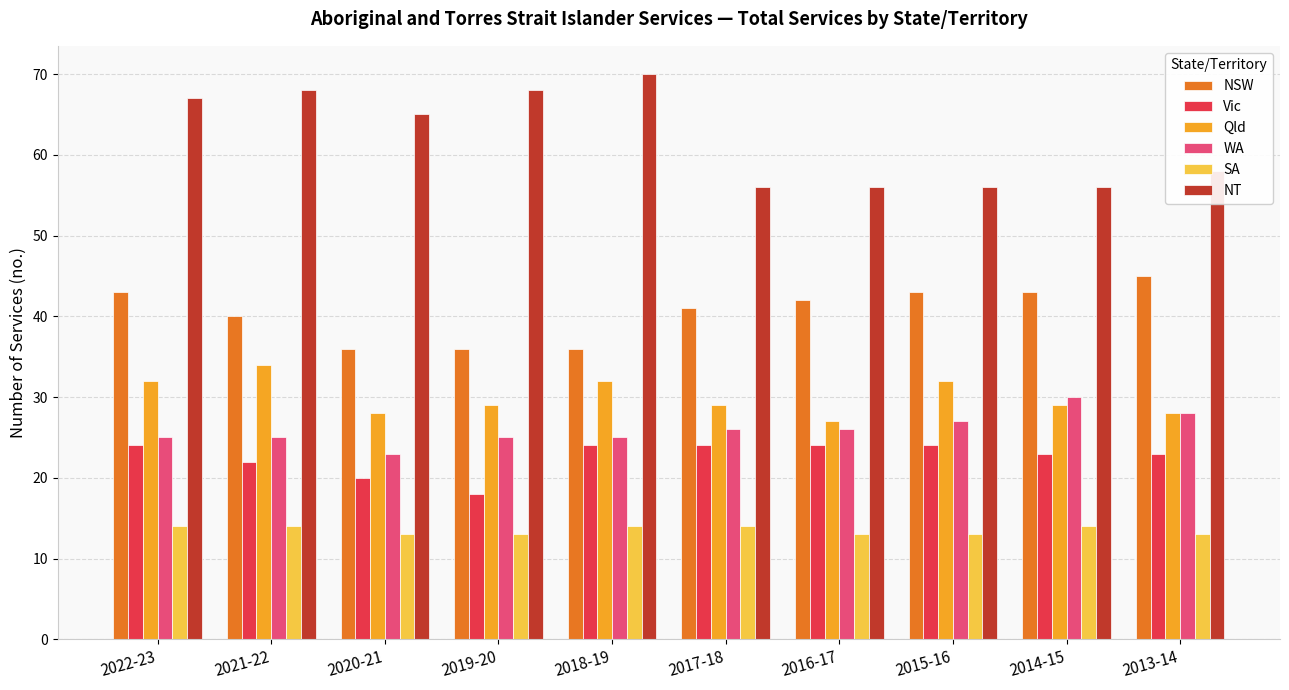

The value of NSW at 2021-22 is 52. True or false?

False